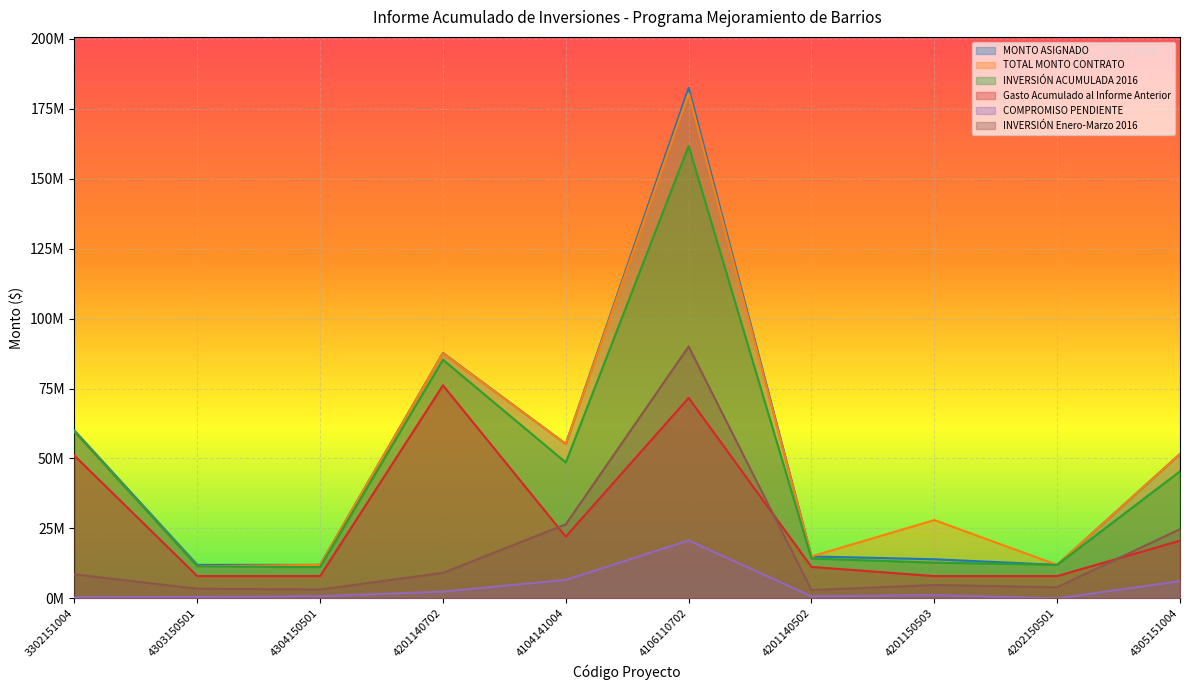

True or false: TOTAL MONTO CONTRATO and INVERSIÓN ACUMULADA 2016 intersect in this chart.

False